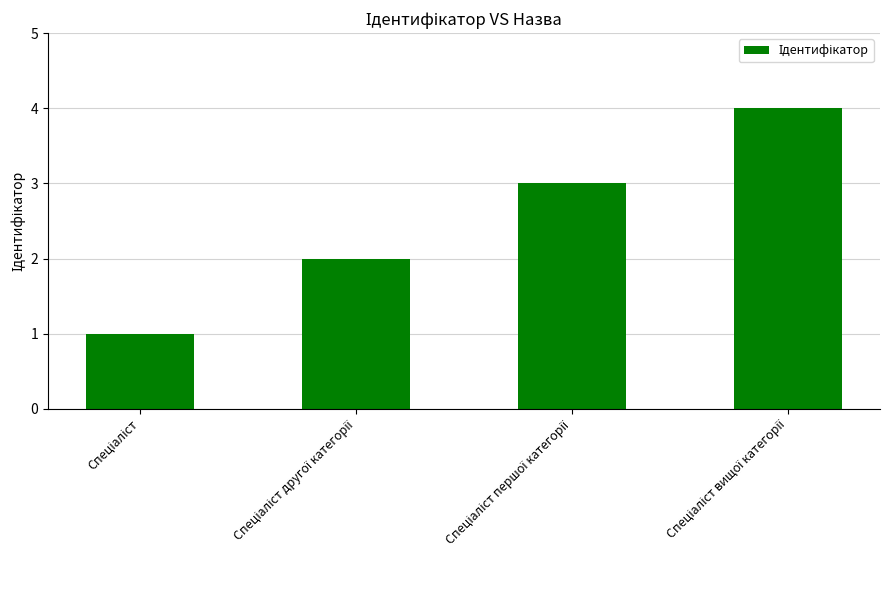

What is the greatest value displayed?

4